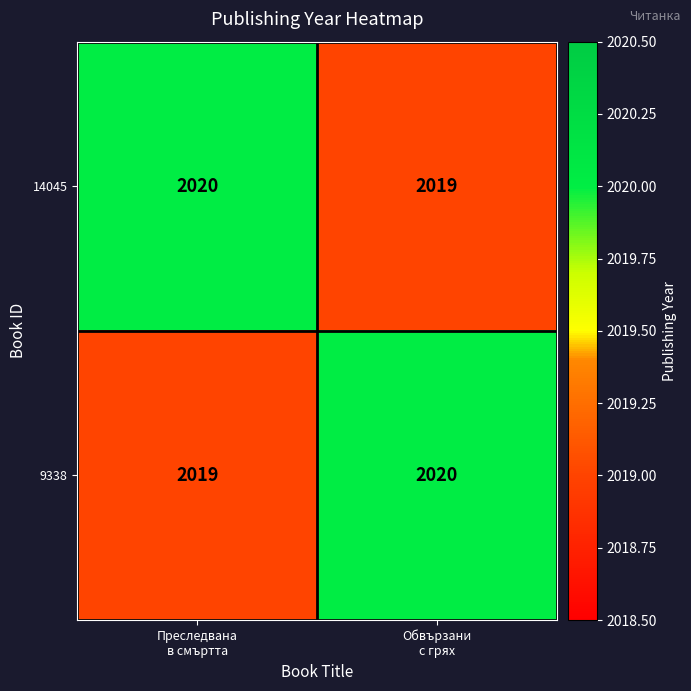

At how many categories does at least one series exceed 2019?

2